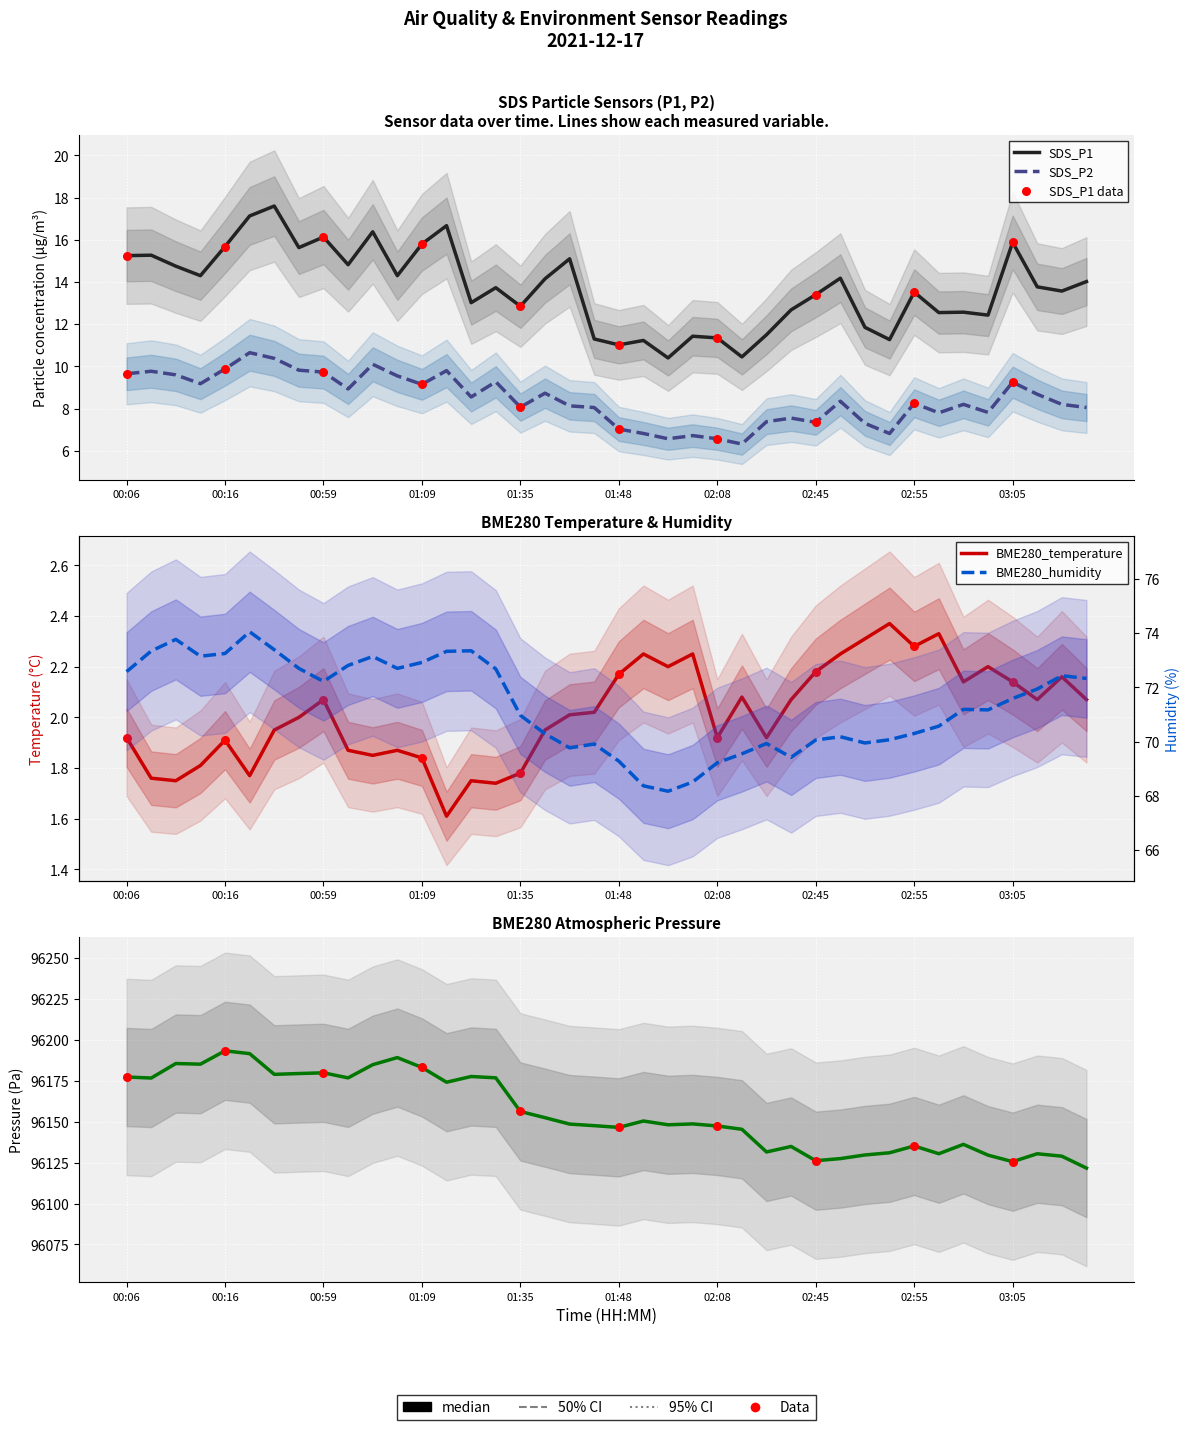

Which series reaches the maximum Y coordinate?

BME280_pressure